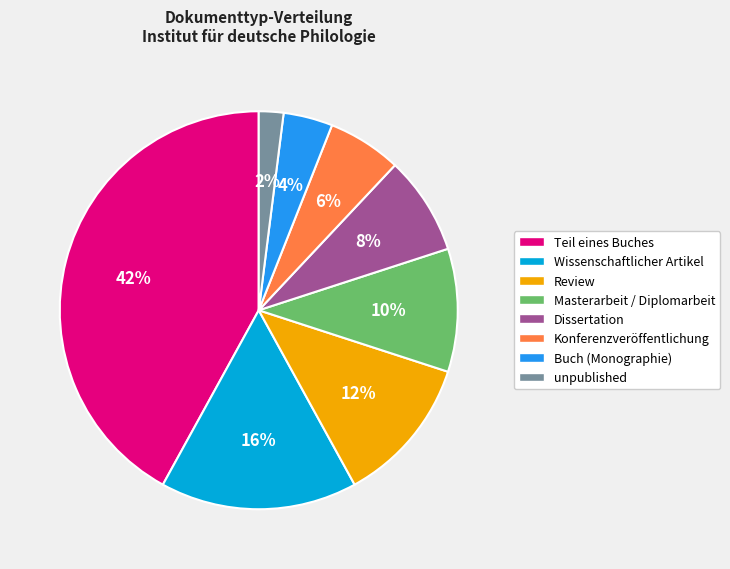

Count the number of slices in the pie.

8